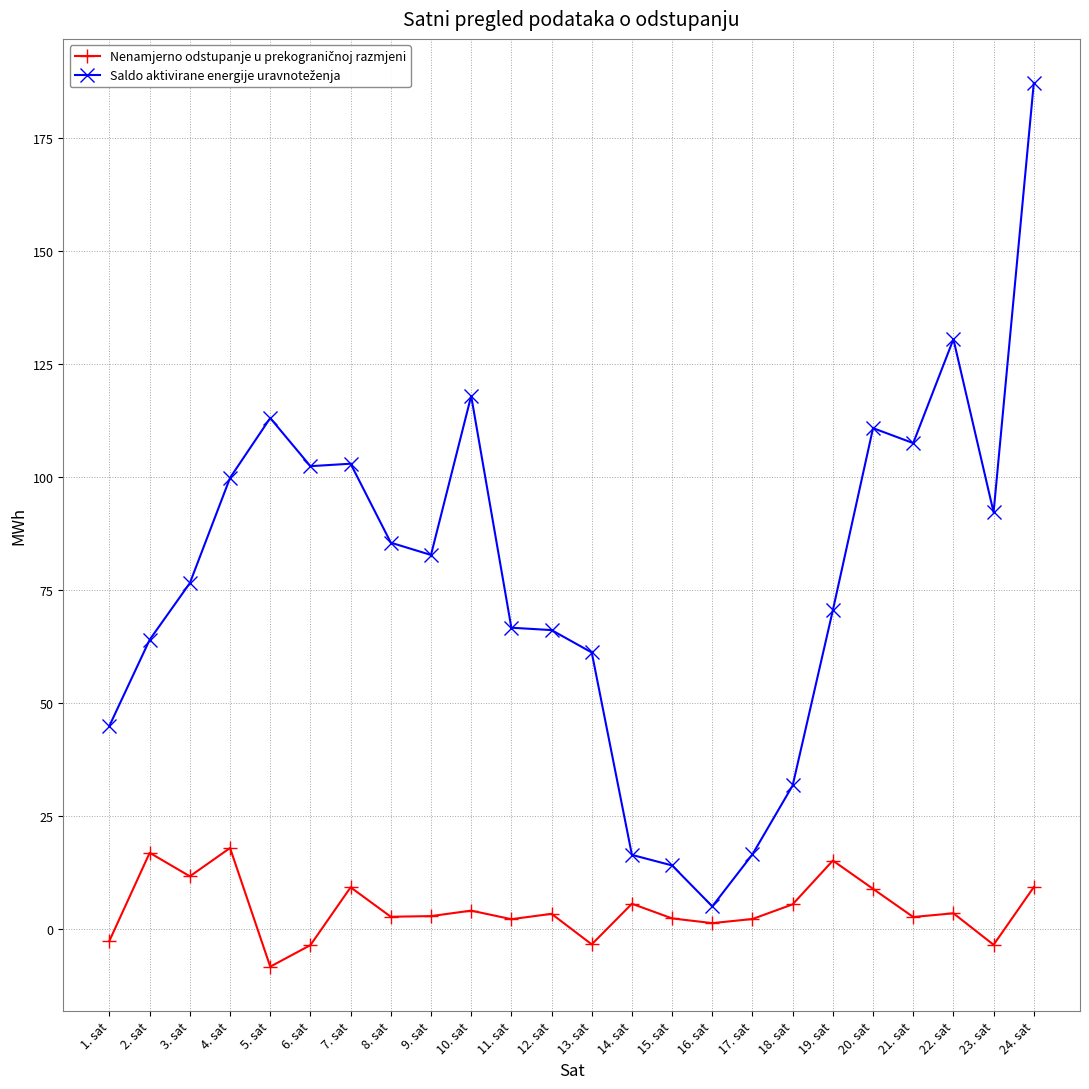

How many series are shown in this chart?

2